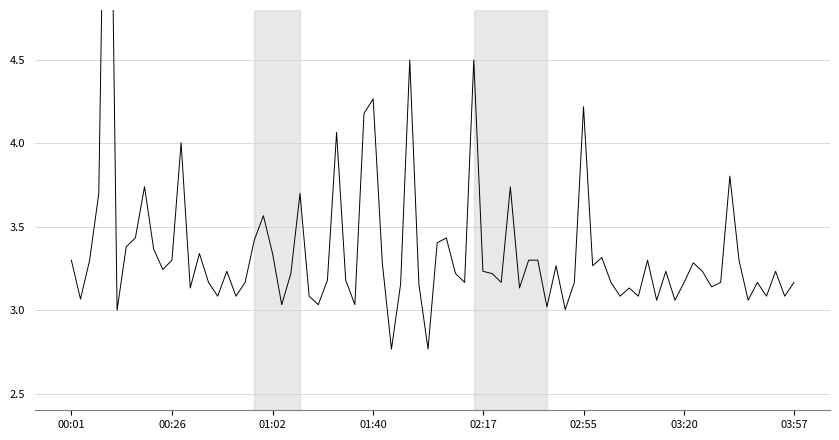

Is this an area chart (filled region under the line)?

No